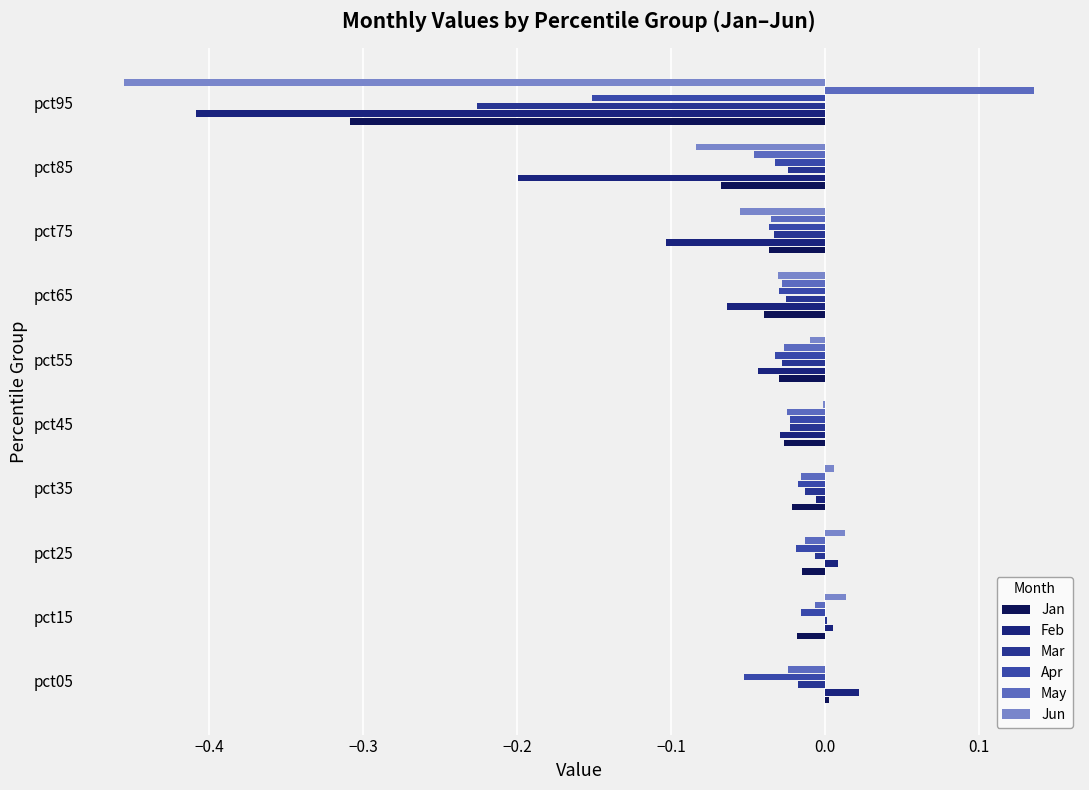

How many distinct data groups are displayed?

6